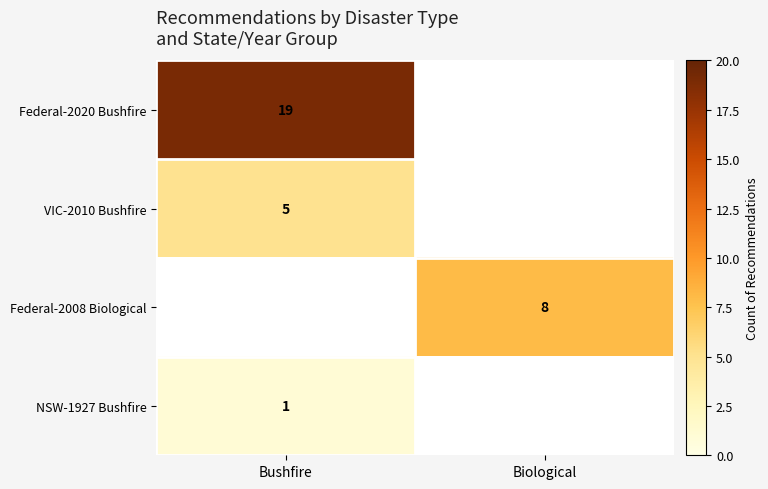

The value of Federal-2008 Biological at Biological is 3. True or false?

False